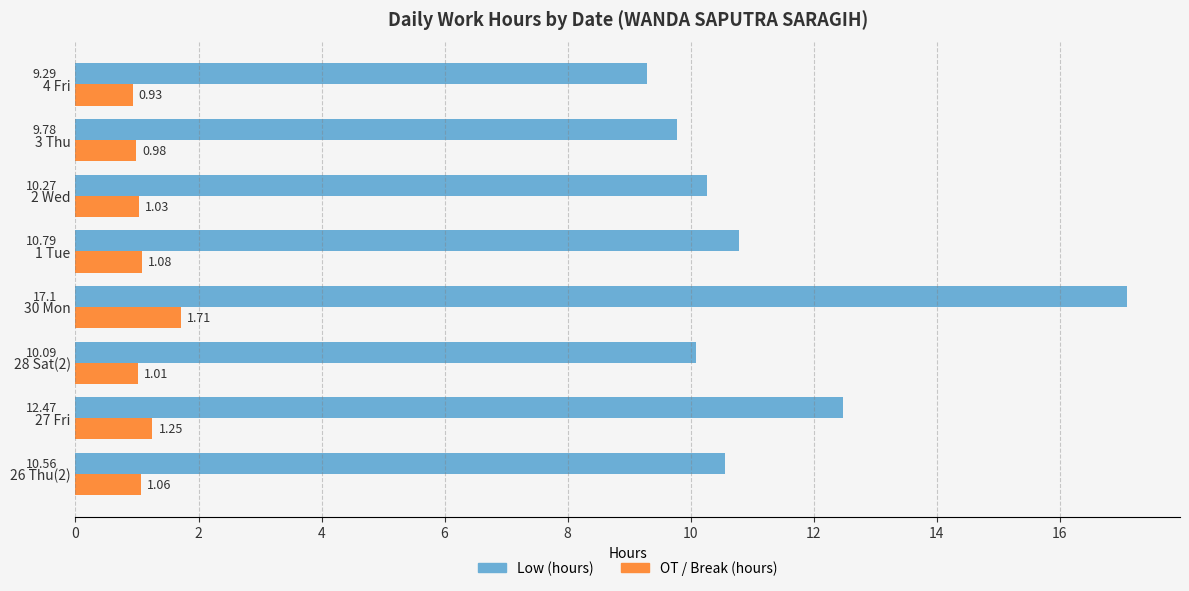

How many data points in Low (hours) are above 10?

6